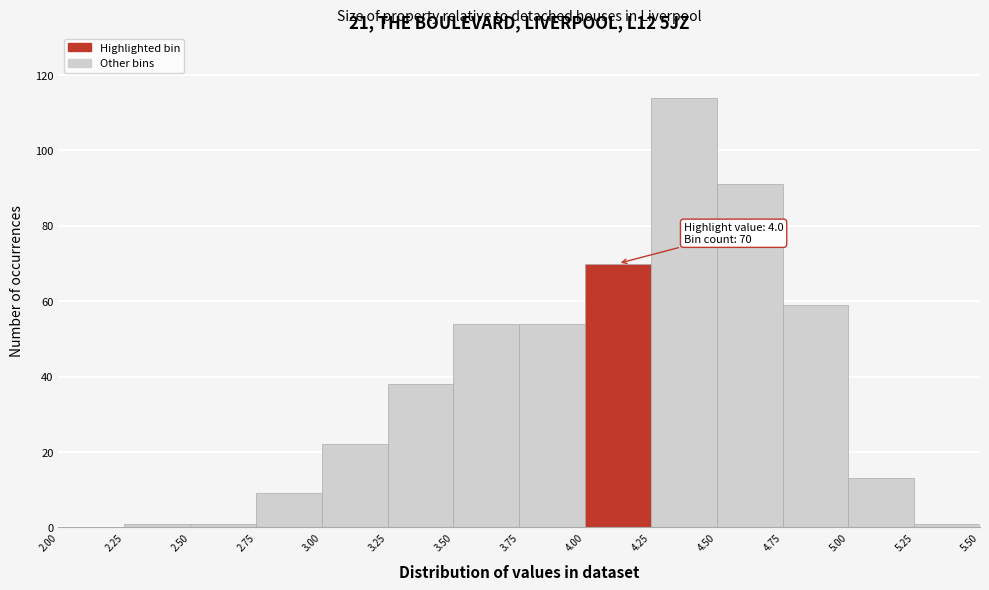

Which range on the x-axis has the tallest bar?

4.25 to 4.50